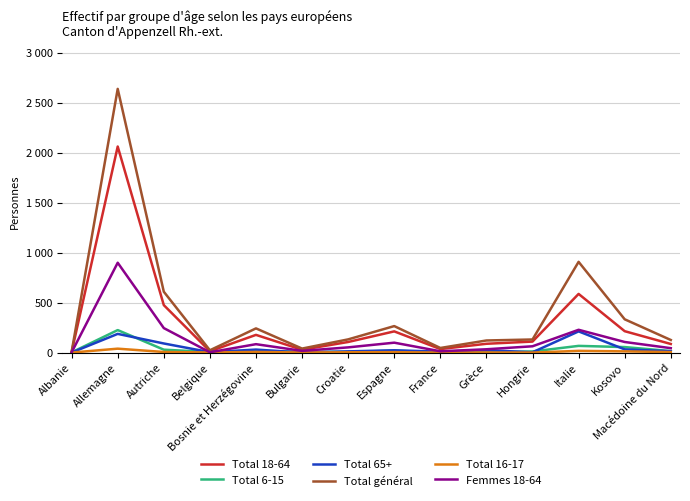

What are all the series names shown in the legend?

Total 18-64, Total 6-15, Total 65+, Total général, Total 16-17, Femmes 18-64